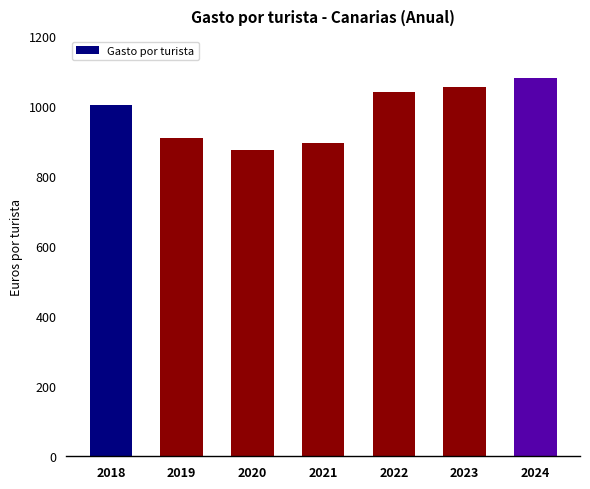

Rank the categories by value from highest to lowest.

2024, 2023, 2022, 2018, 2019, 2021, 2020